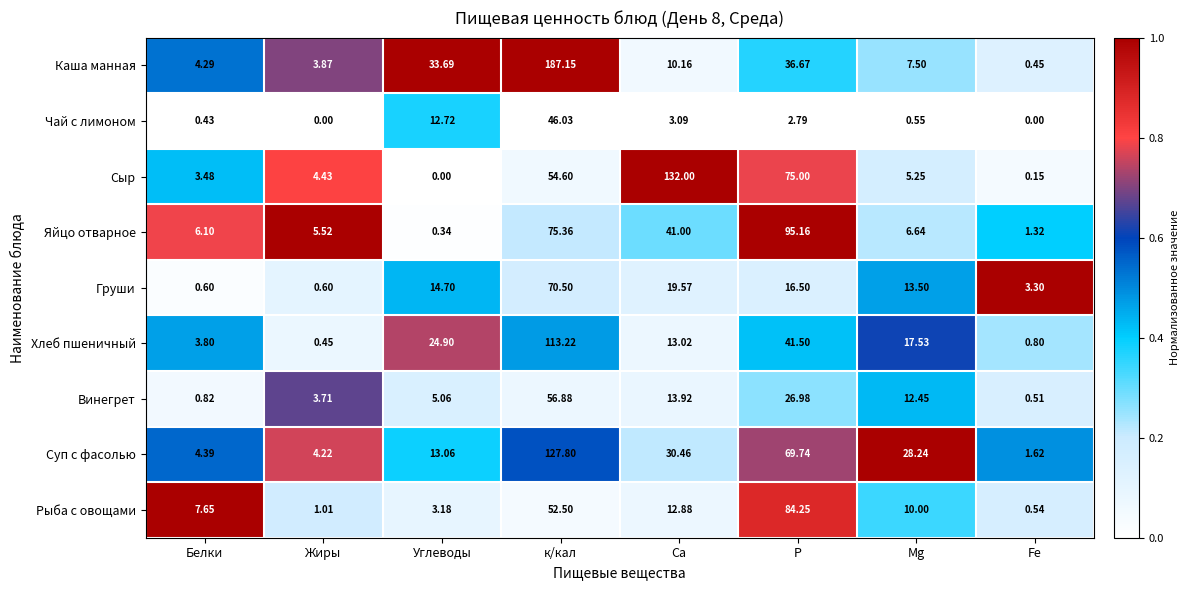

Rank the series by their maximum value, from lowest to highest.

Чай с лимоном, Винегрет, Груши, Рыба с овощами, Яйцо отварное, Хлеб пшеничный, Суп с фасолью, Сыр, Каша манная